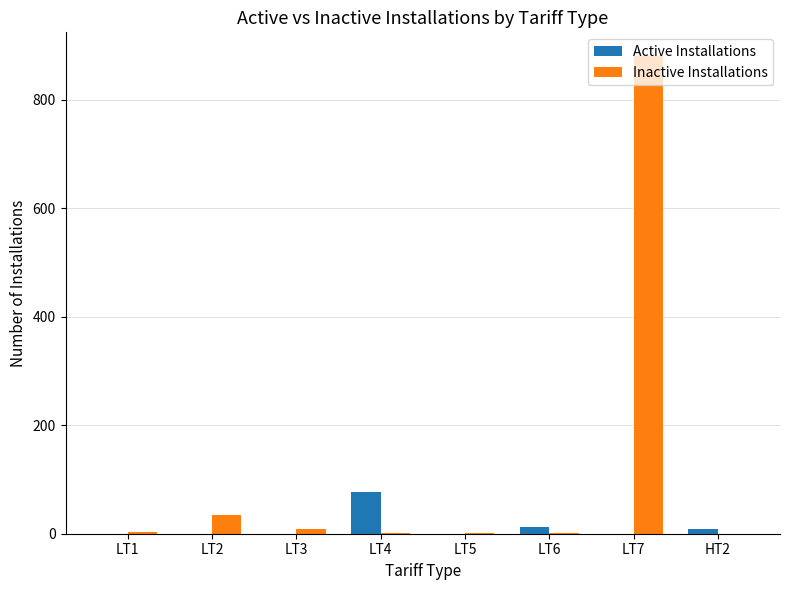

Which series changed the most between LT1 and LT7?

Inactive Installations